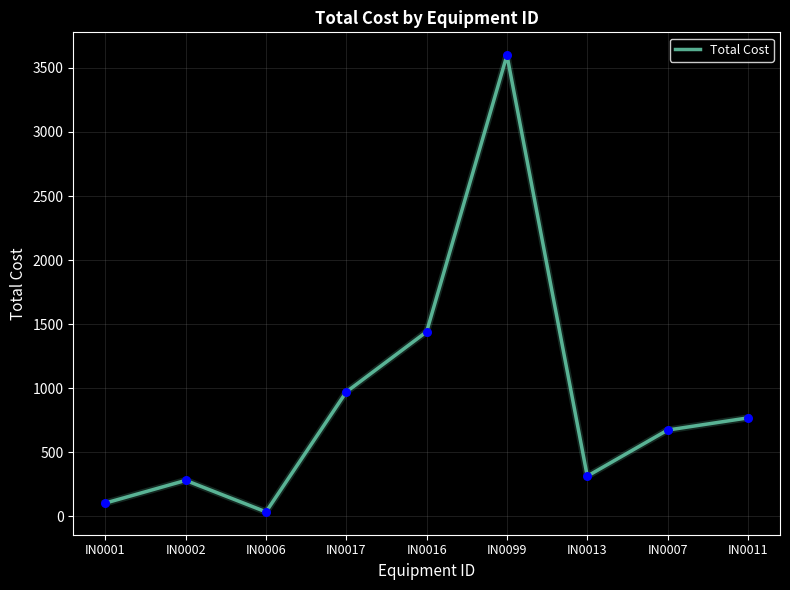

What is the change in value from IN0016 to IN0099?

+2160